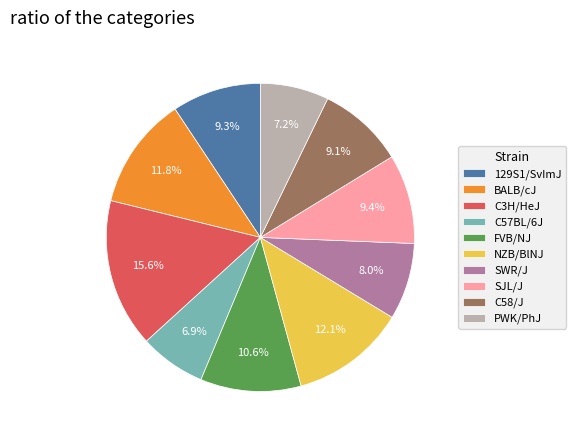

Which slice is the largest?

C3H/HeJ